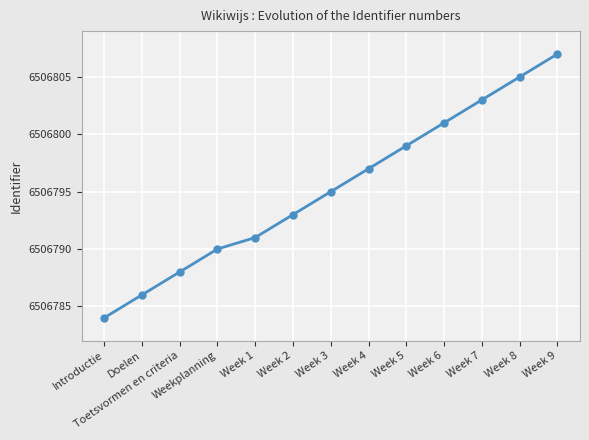

What is the difference between the maximum and minimum values?

23